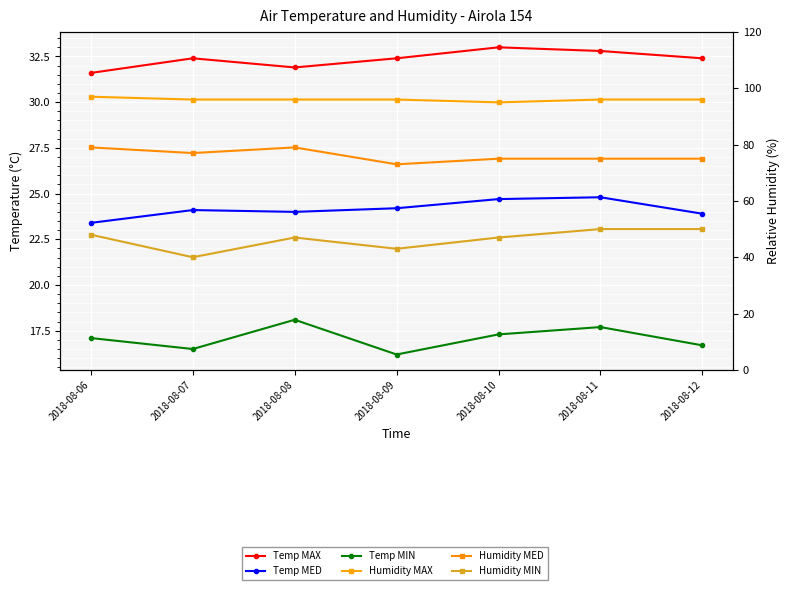

True or false: Temp MIN has more than 0 interior local peaks.

True